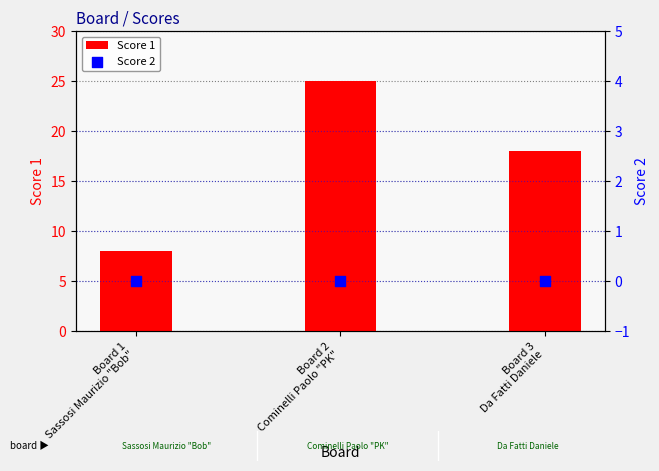

Which series has the widest spread of Y values?

Score 1